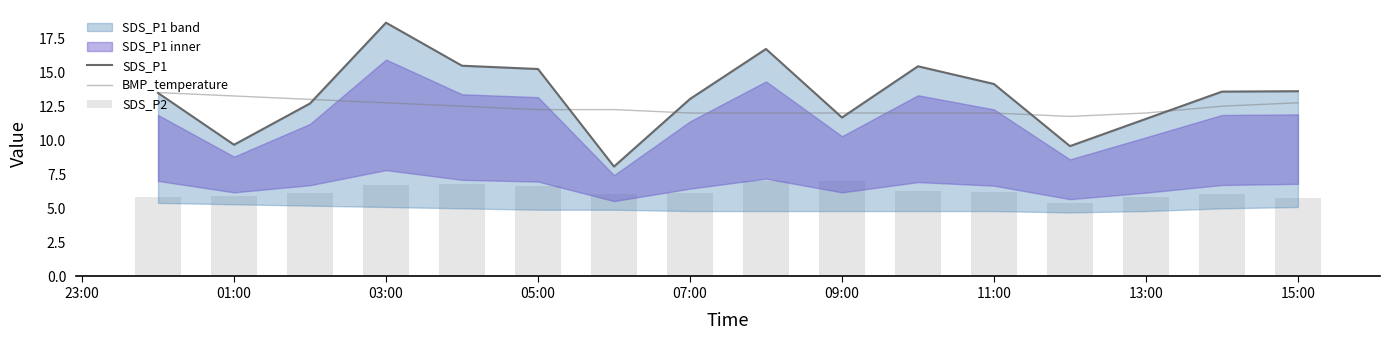

The BMP_temperature series shows 13.2 at 01:00. True or false?

True